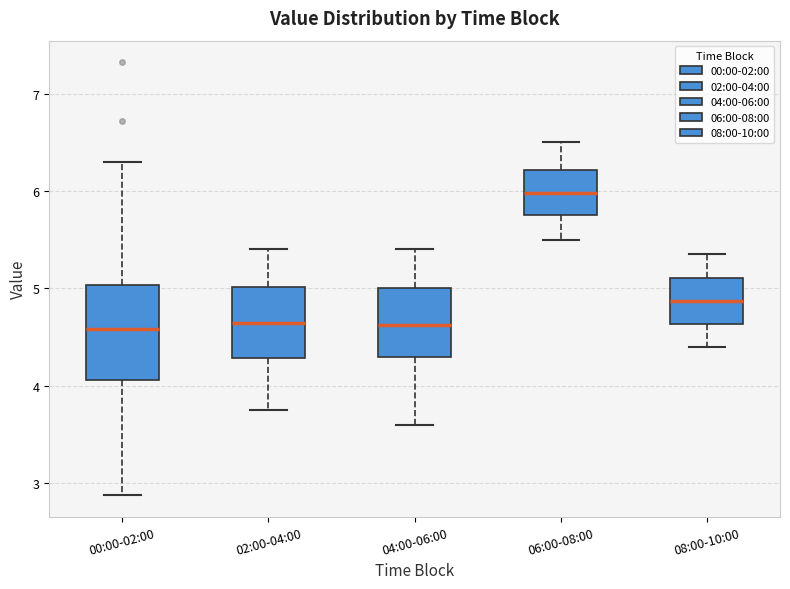

Where does the median line of the box for 06:00-08:00 sit on the y-axis? The values are not printed on the chart, so give them approximately, as read against the axis.

6.0